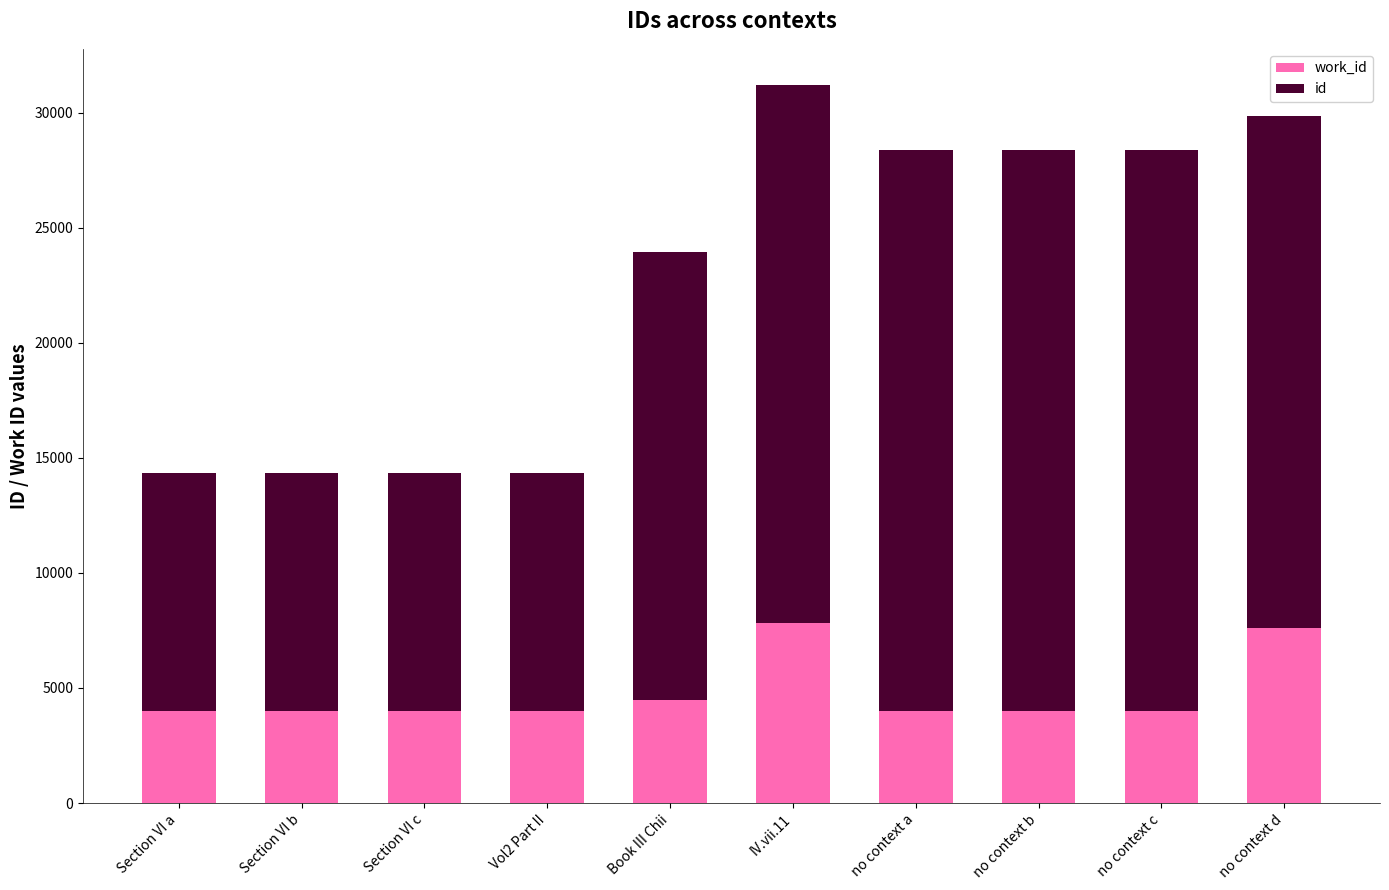

At which category is the sum across all series the highest?

IV.vii.11